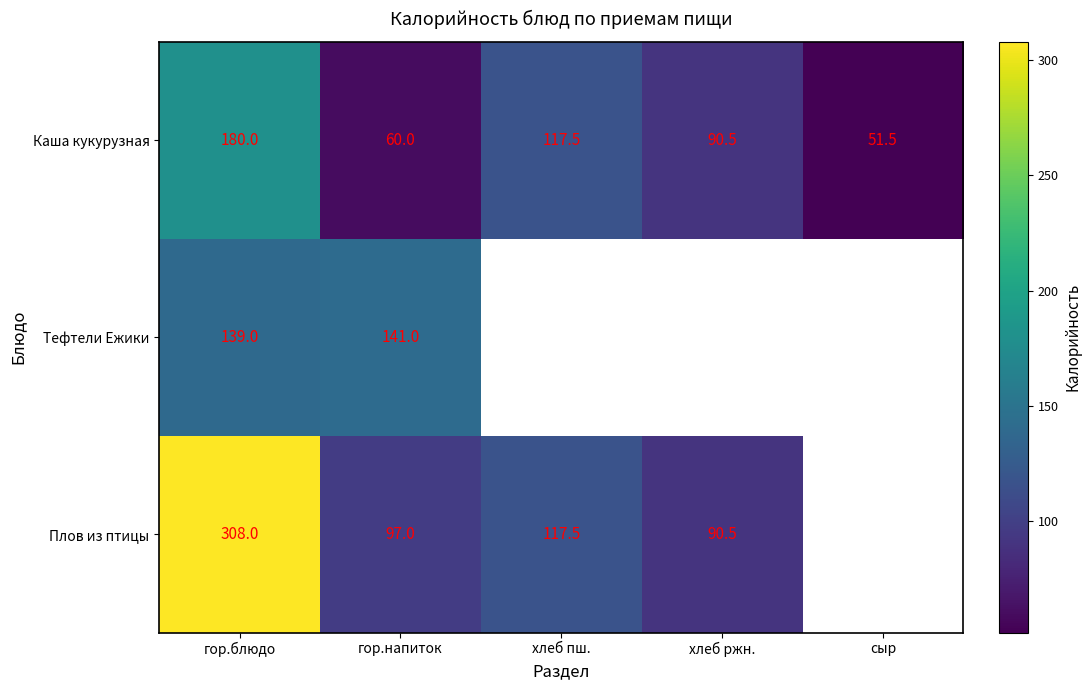

Is it true that Каша кукурузная equals 90.5 at хлеб ржн.?

True